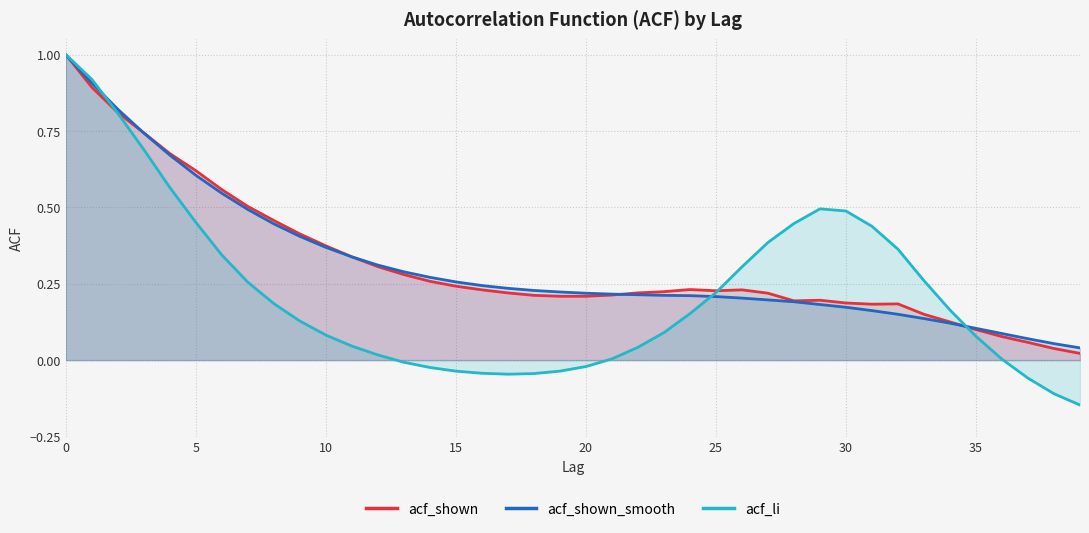

What is the greatest value displayed?

1.0